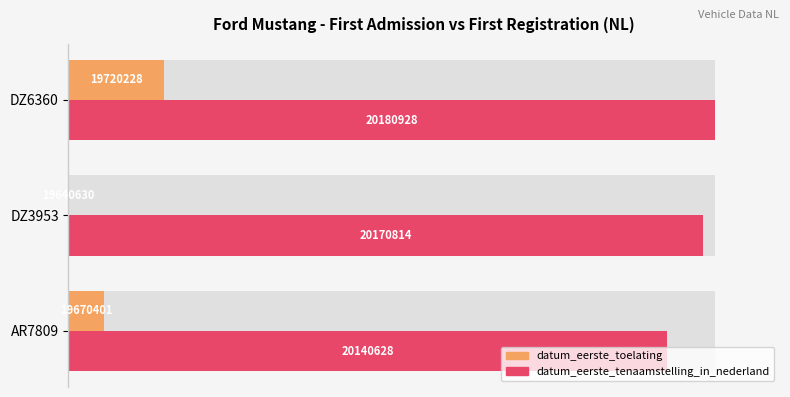

Rank the series by their average value, from highest to lowest.

datum_eerste_tenaamstelling_in_nederland, datum_eerste_toelating